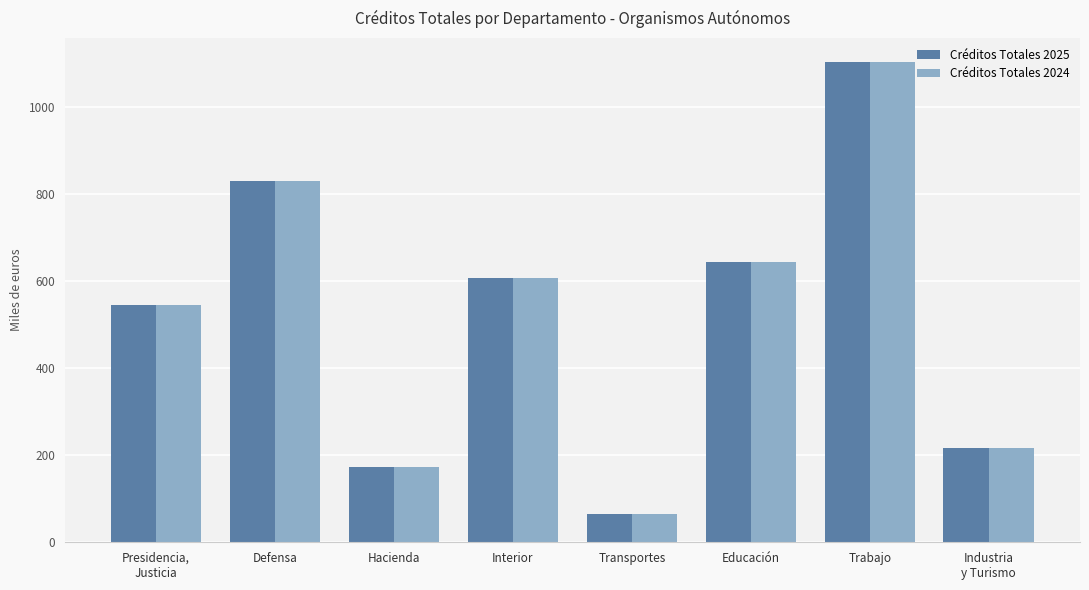

At which category does the chart reach its peak across all series?

Trabajo